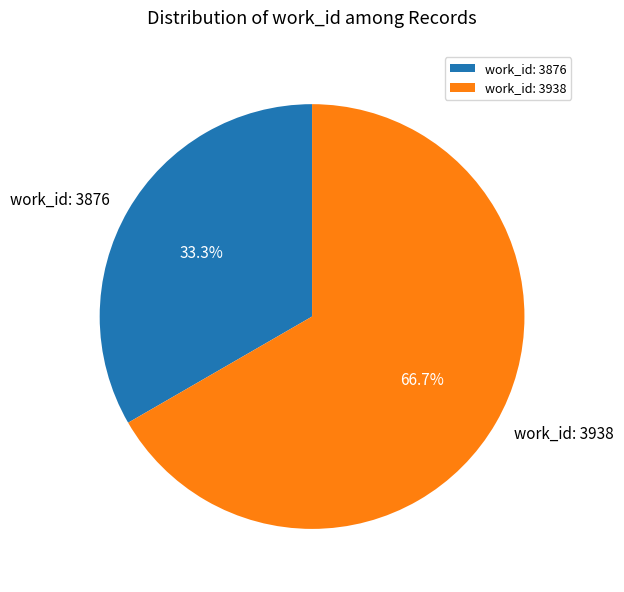

What is the ratio of the value at work_id: 3876 to the value at work_id: 3938?

0.5